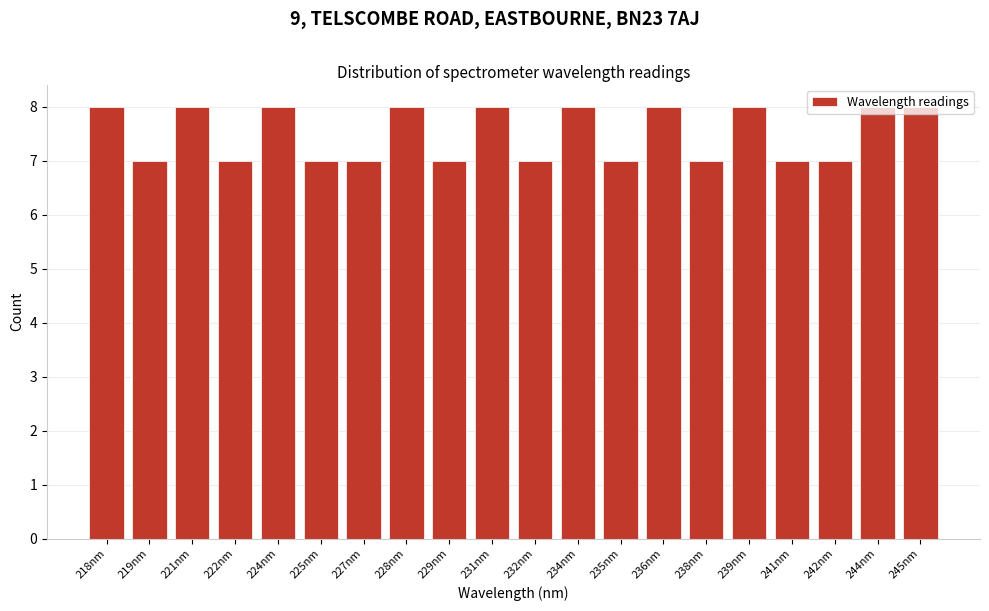

What is the value of the 5th bar from the left?

8